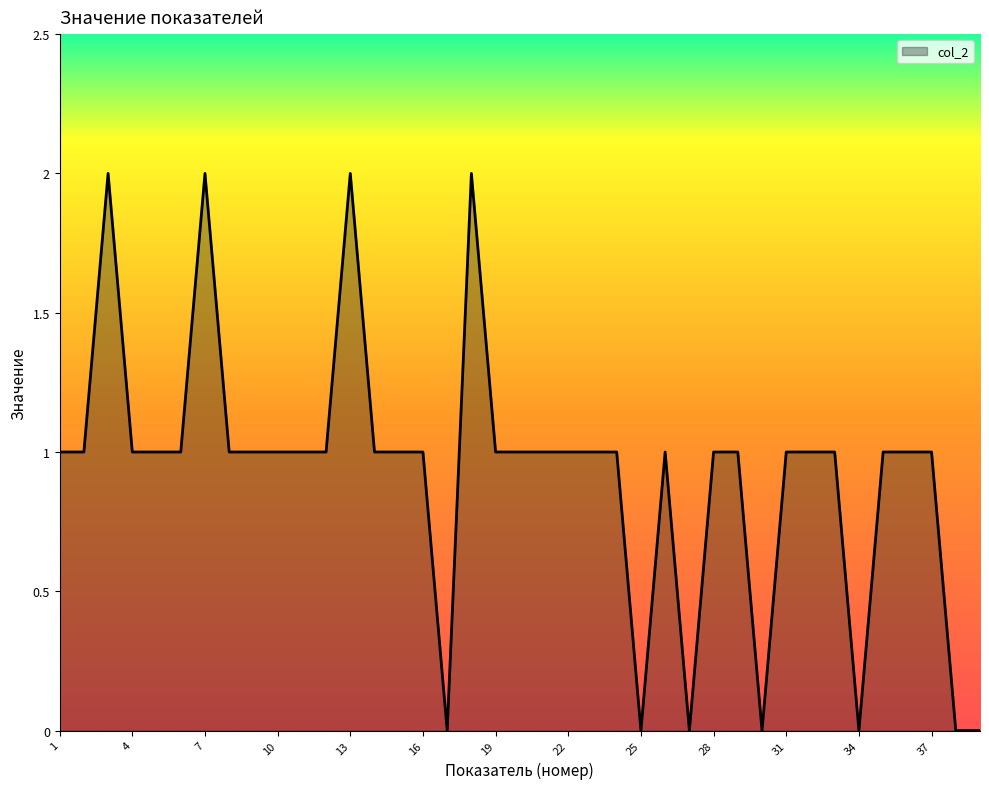

Is this an area chart (filled region under the line)?

Yes